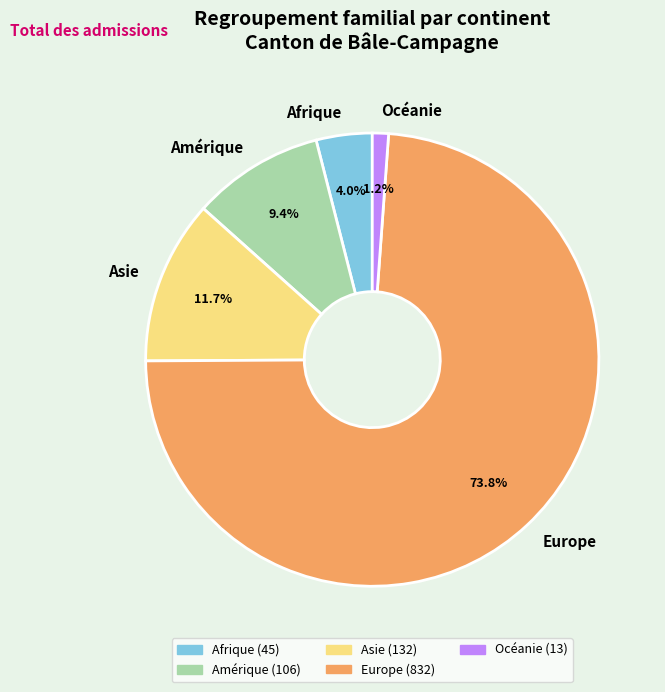

What percentage is the Océanie slice, to the nearest percent?

1%